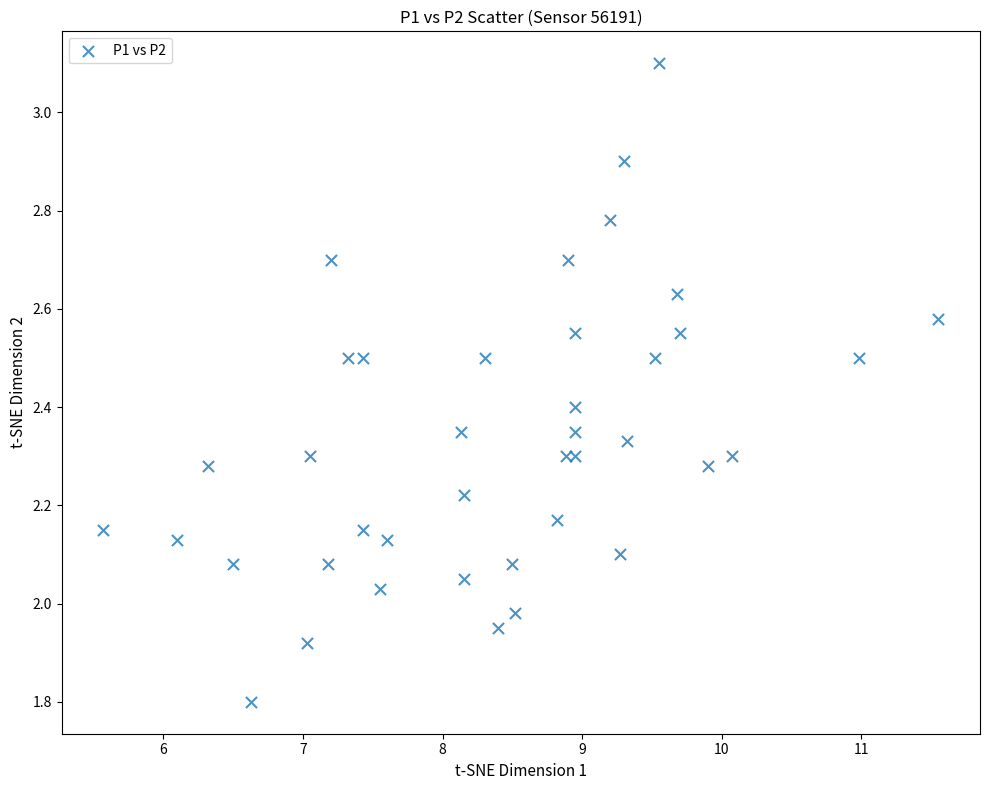

What is the range of X values (max minus min)?

6.0